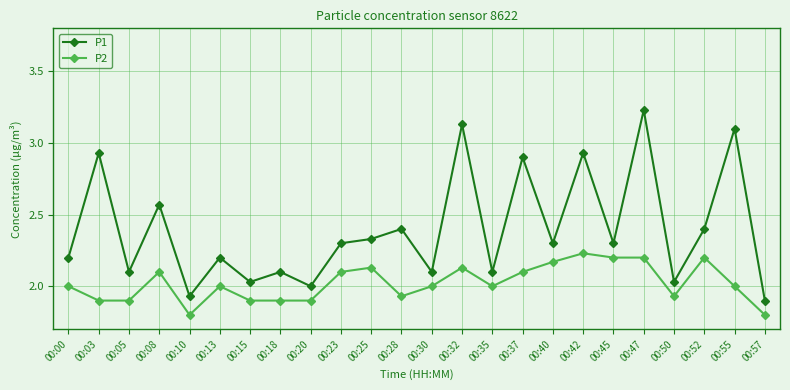

At which label does P1 first exceed 2?

00:00